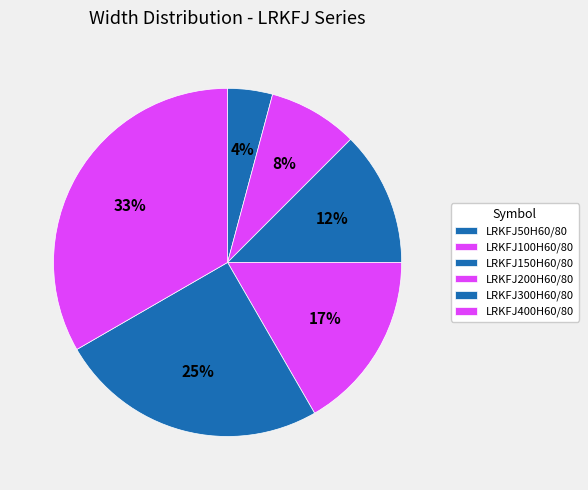

Count the number of slices in the pie.

6